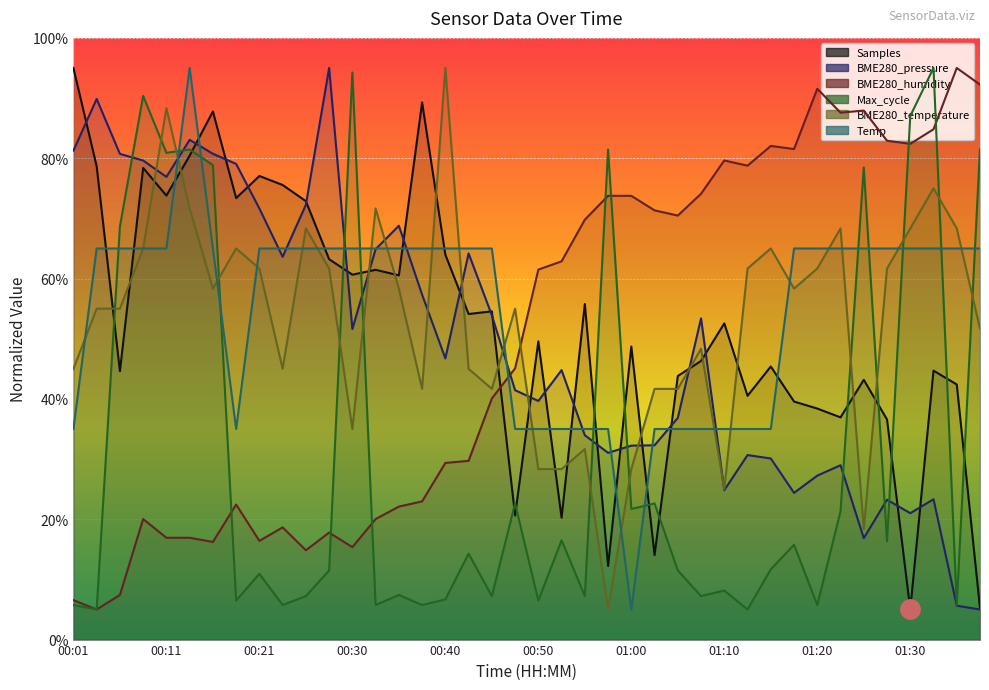

What is the label of the 8th point from the right?

01:20